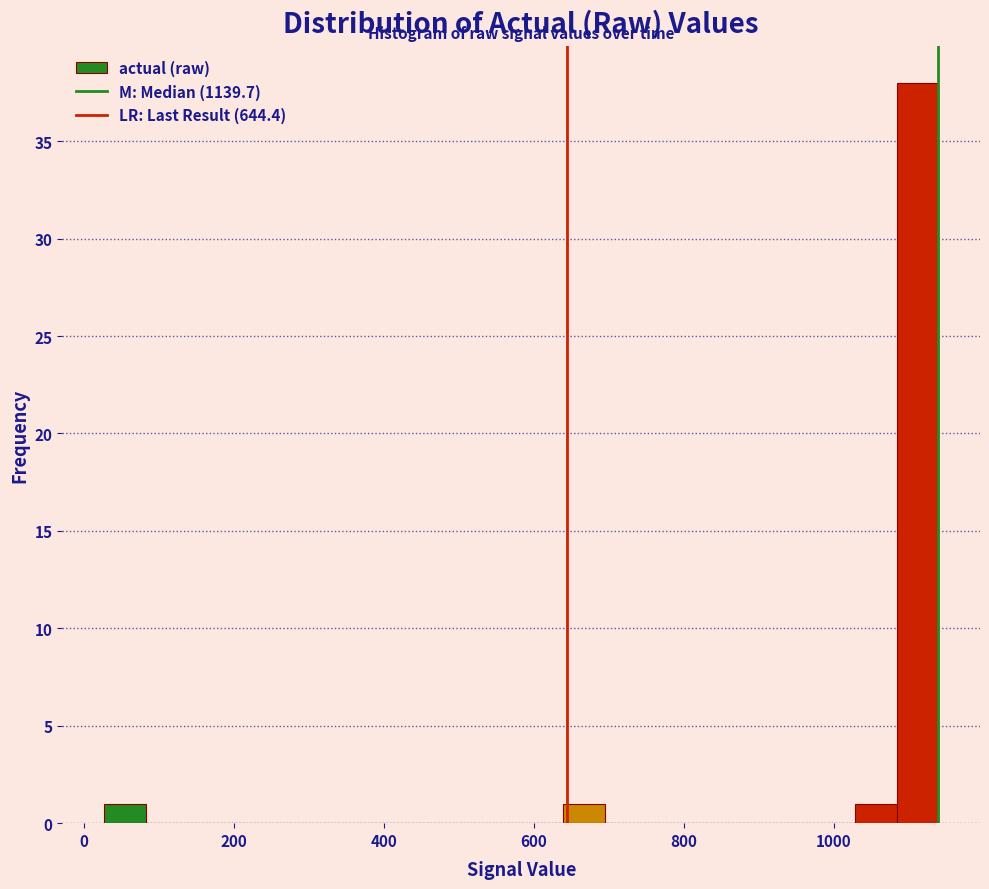

Read against the x-axis, roughly where is the centre of the tallest bar?

1120